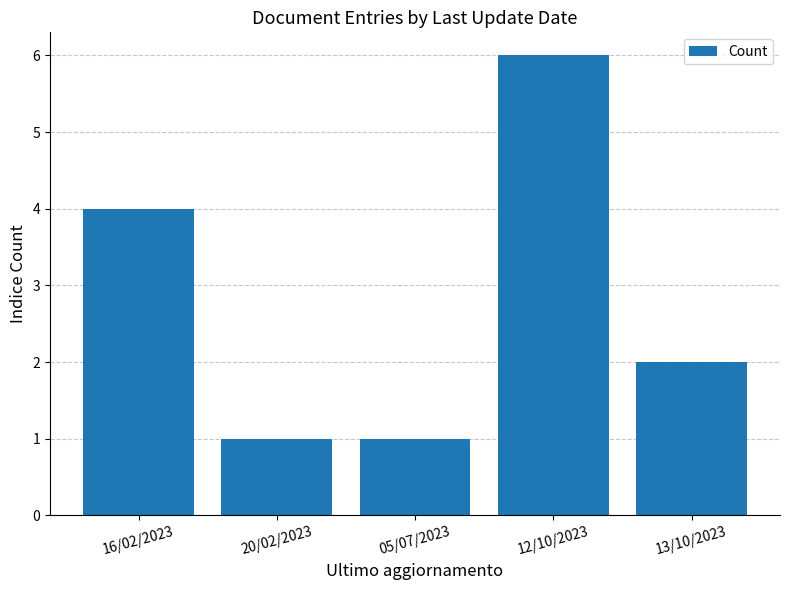

Does the chart contain any negative values?

No